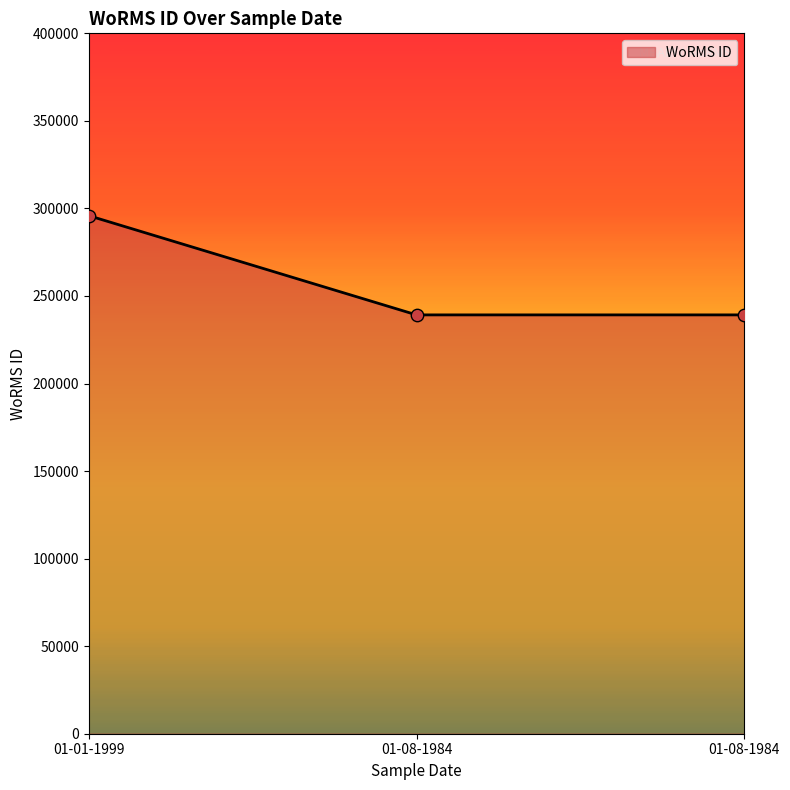

What is the ratio of the value at 01-08-1984 to the value at 01-08-1984?

1.0